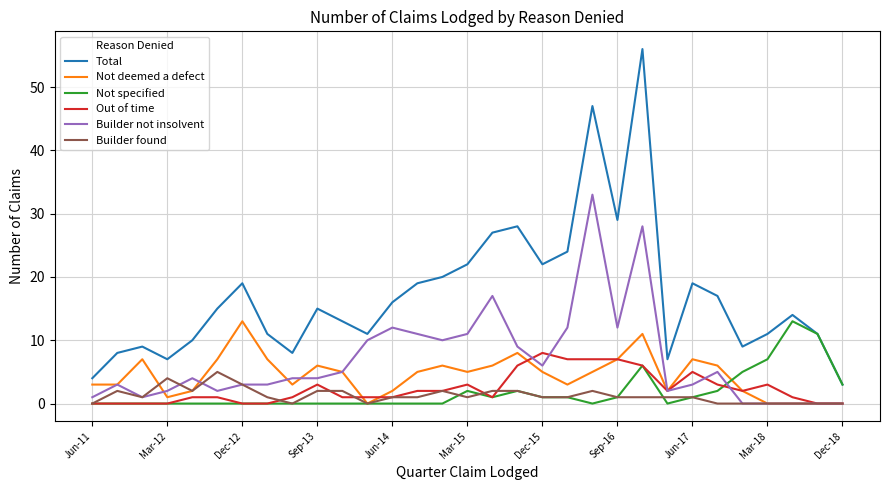

Is this an area chart (filled region under the line)?

No